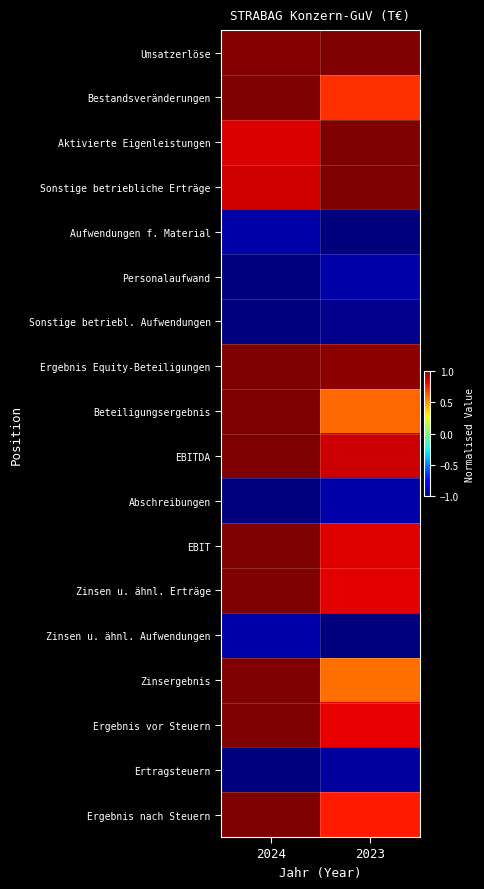

What is the total value across all series at 2023?

4.2